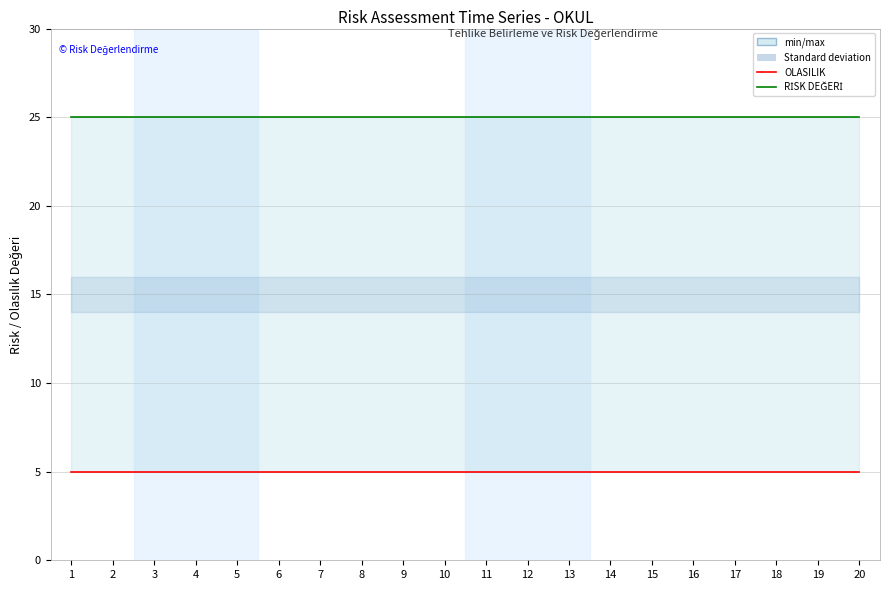

How many data points does each series have?

20